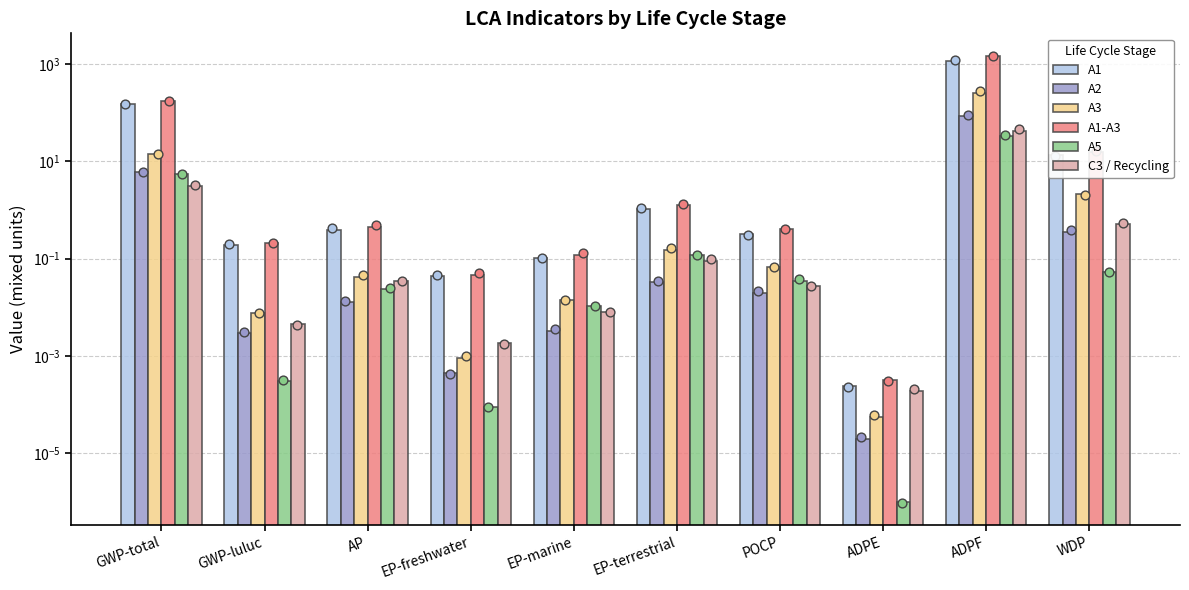

Which series has the largest total across all categories?

A1-A3